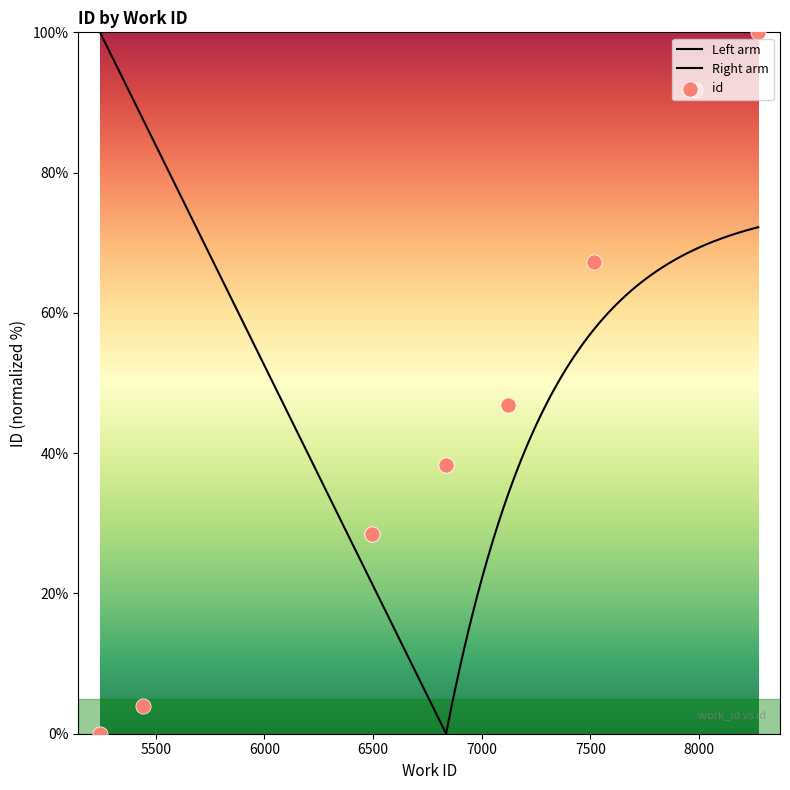

Approximately how many times larger is the value at 8272 compared to 5443?

25.4